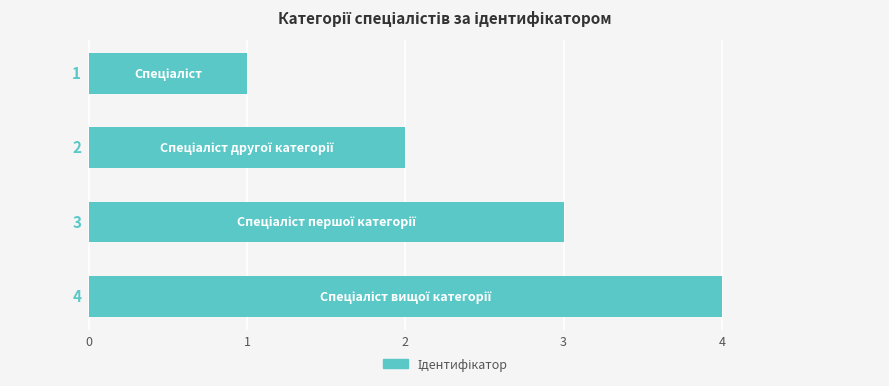

What is the maximum value shown in the chart?

4